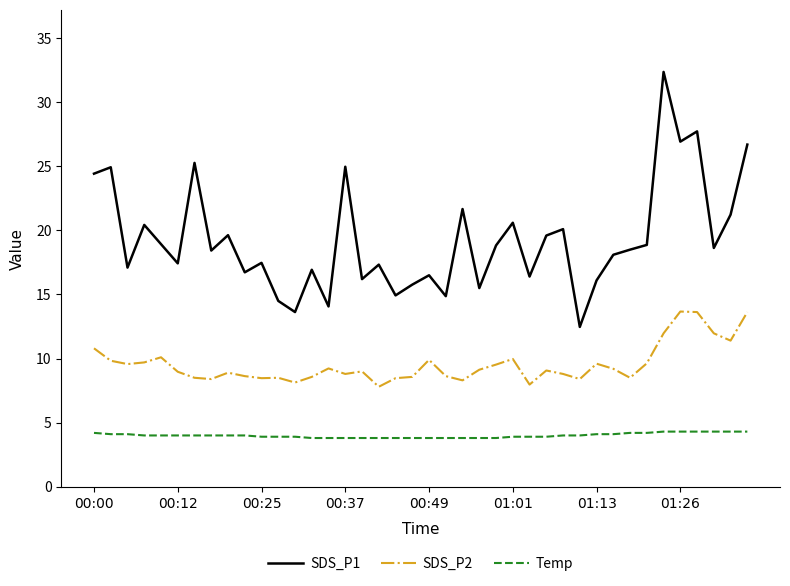

List the series in order of their overall mean, highest first.

SDS_P1, SDS_P2, Temp